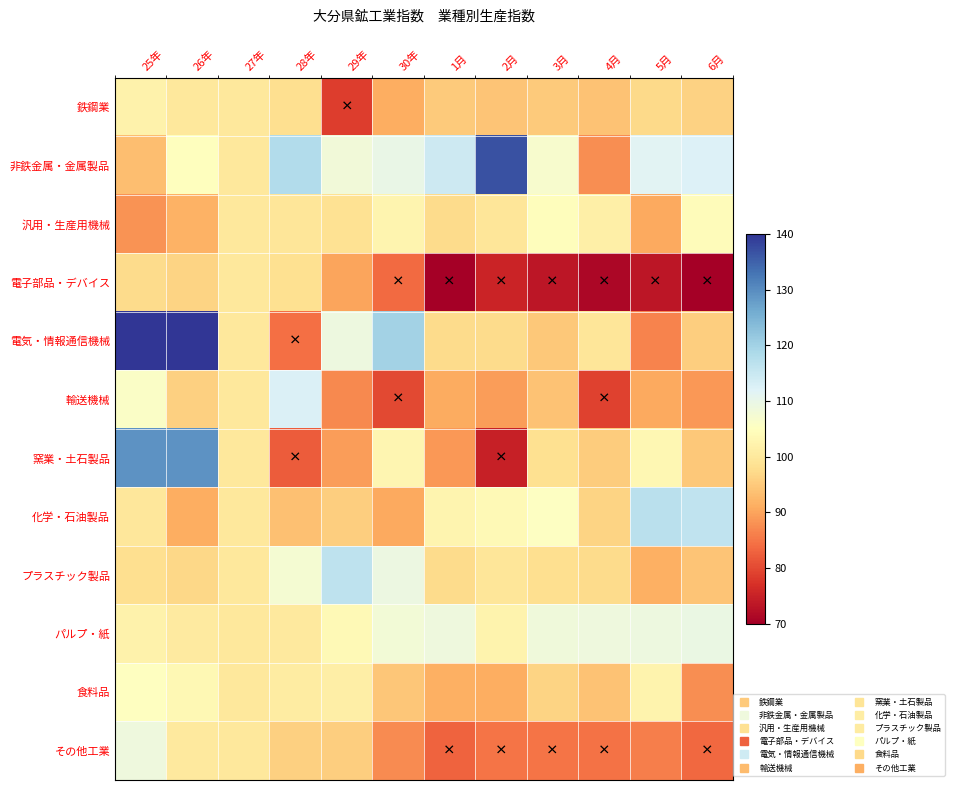

Rank the series at 25年 from lowest to highest value.

汎用・生産用機械, 非鉄金属・金属製品, 電子部品・デバイス, プラスチック製品, 化学・石油製品, パルプ・紙, 鉄鋼業, 食料品, 輸送機械, その他工業, 窯業・土石製品, 電気・情報通信機械